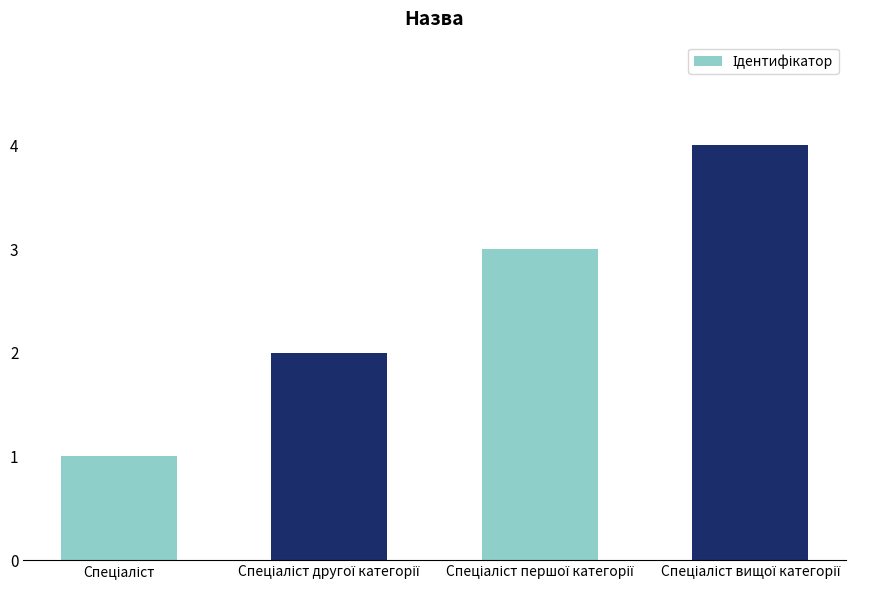

Are the bars grouped side by side (vs. stacked)?

No